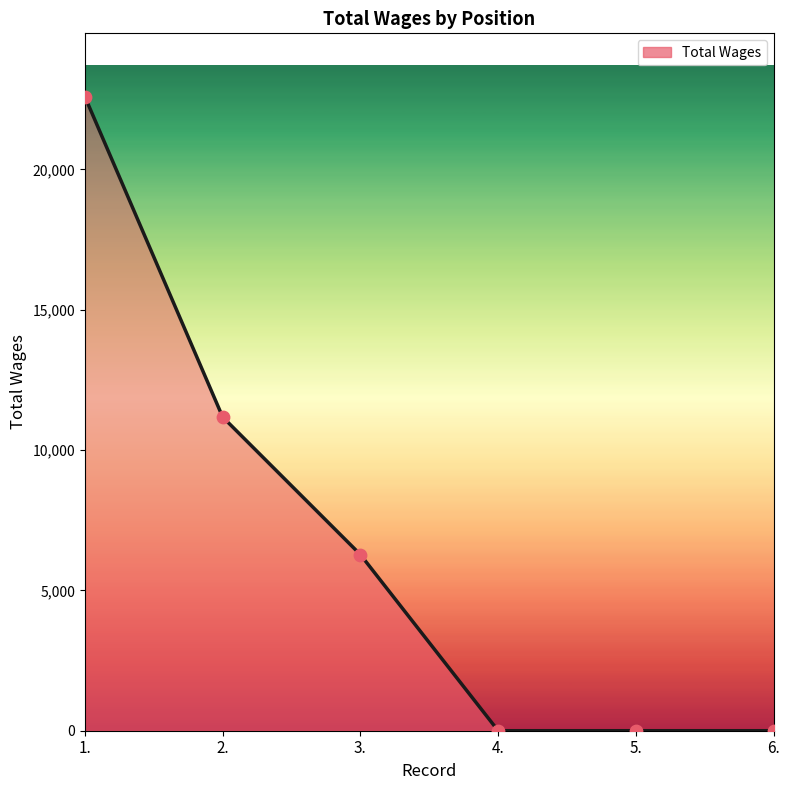

What is the change in value from 1. to 2.?

-11412